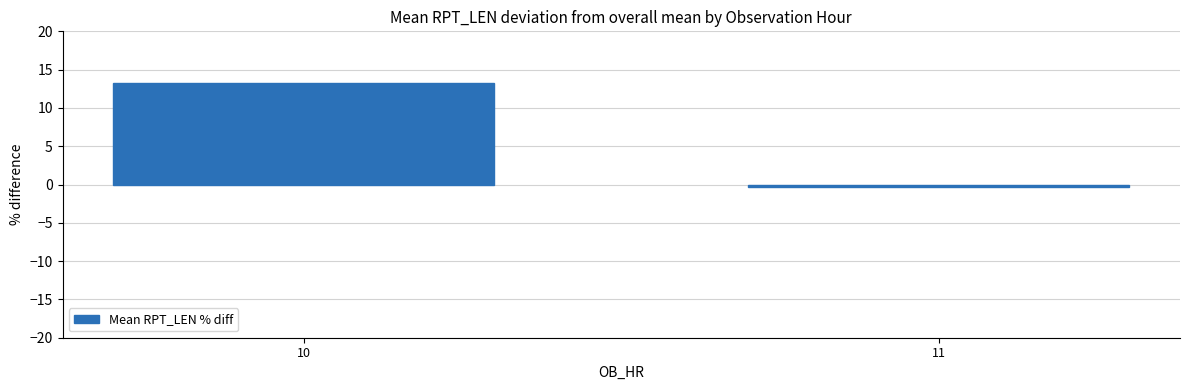

Reading left to right, list all the values displayed in this chart.

13.3	-0.4